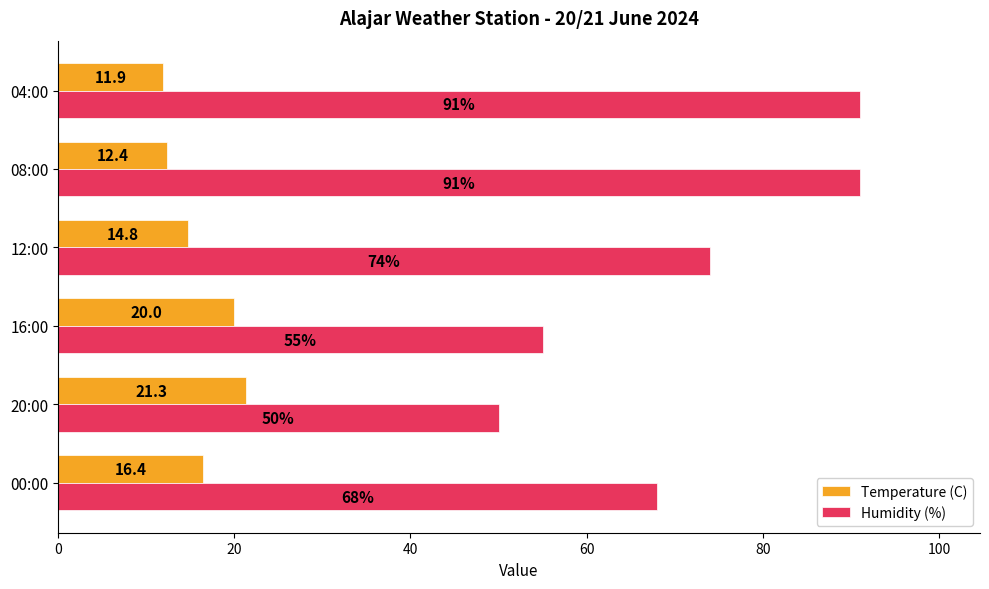

What is the difference between the second highest and minimum values in the Humidity (%) series?

41.0